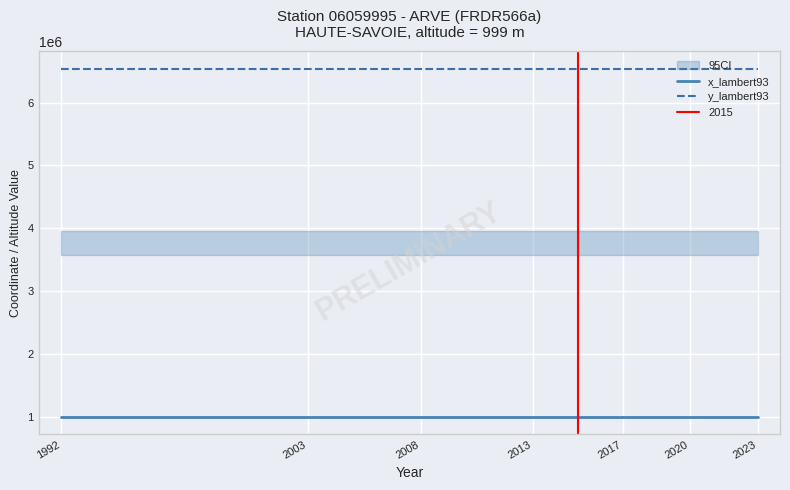

List the series in order of their peak value, lowest first.

x_lambert93, y_lambert93